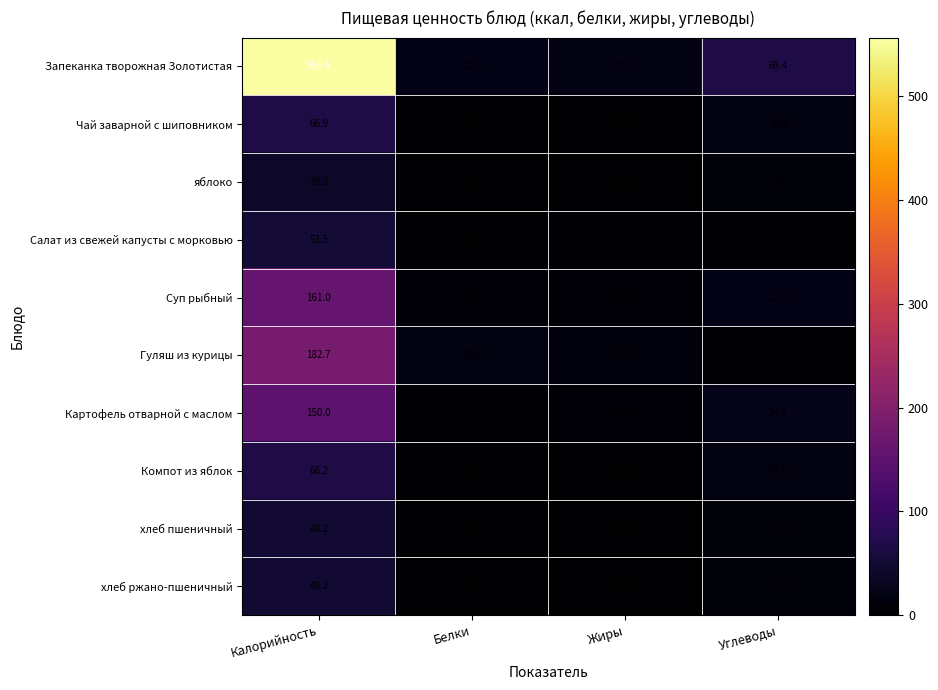

How many series are shown in this chart?

10